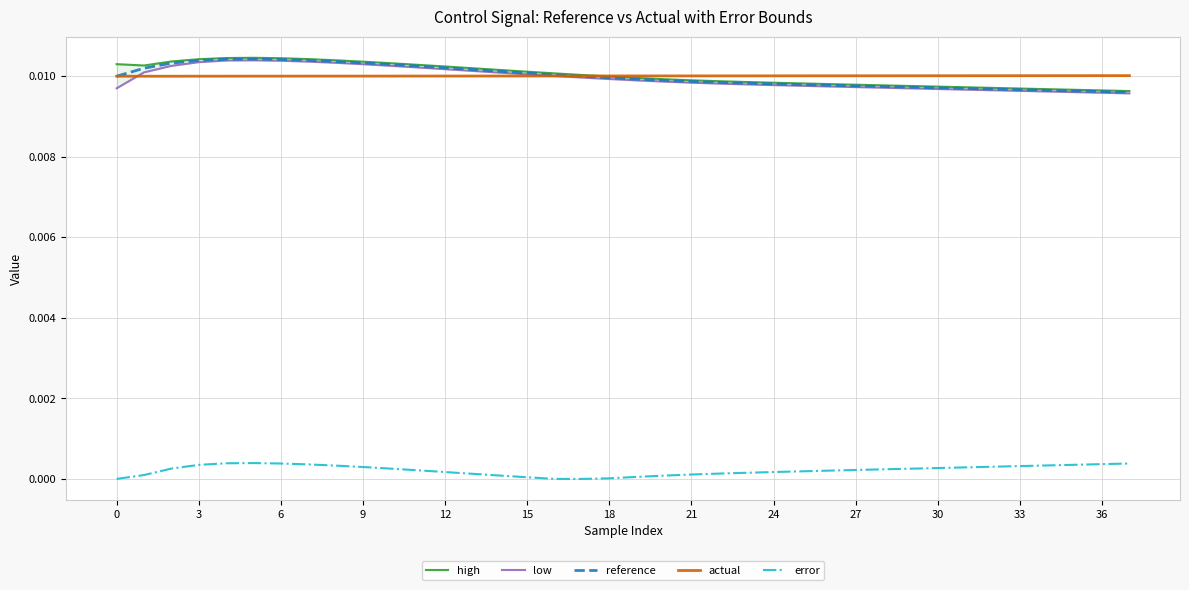

True or false: actual and error intersect in this chart.

False